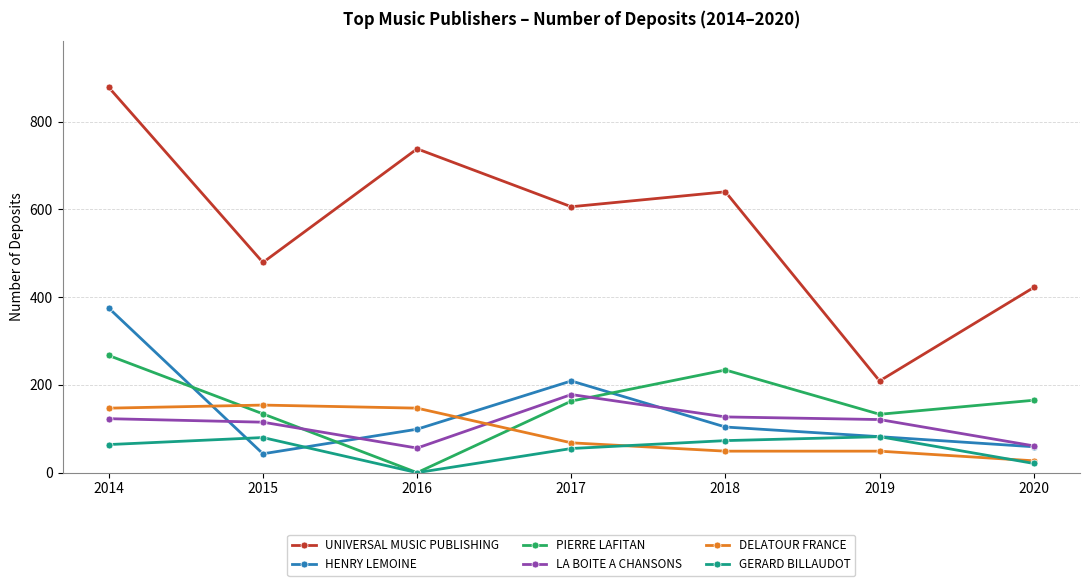

What is the sum of all GERARD BILLAUDOT values?

375